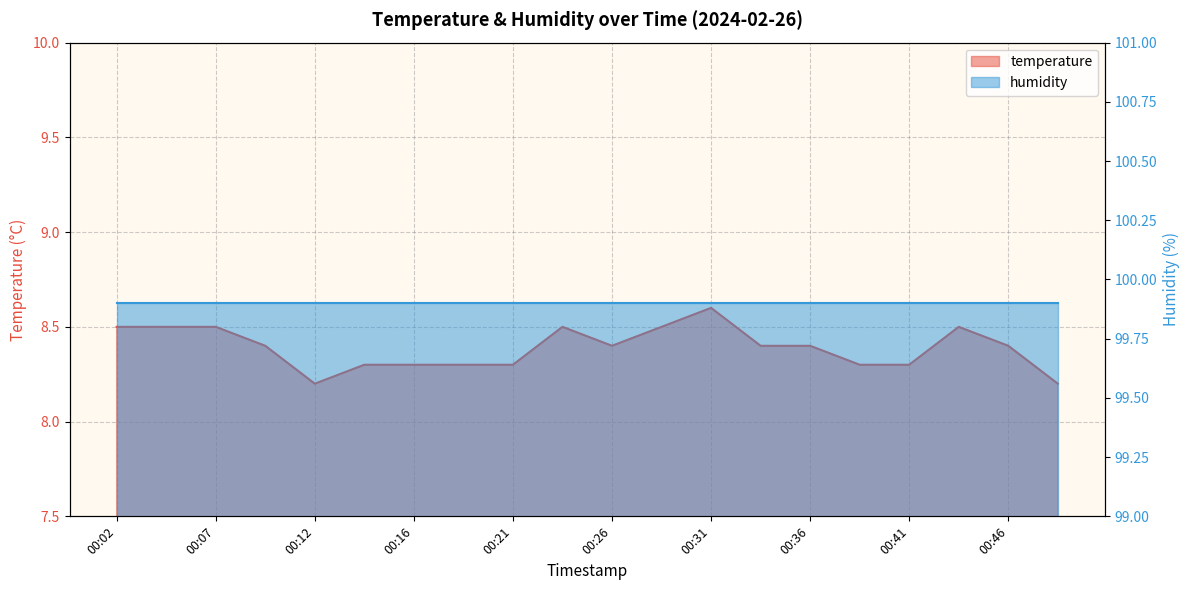

What is the ratio of the value at 00:09 to the value at 00:24?

1.0